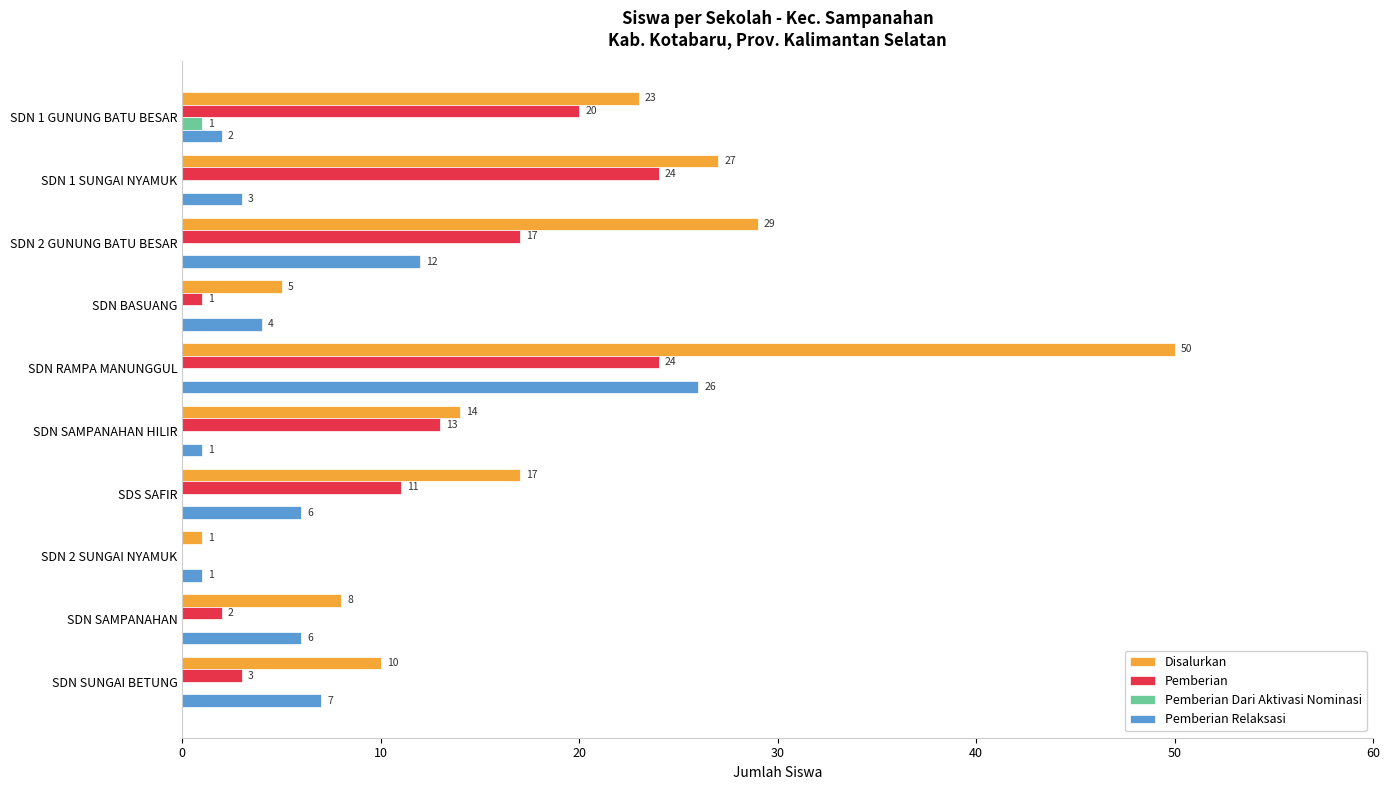

What is the sum of all Disalurkan values?

184